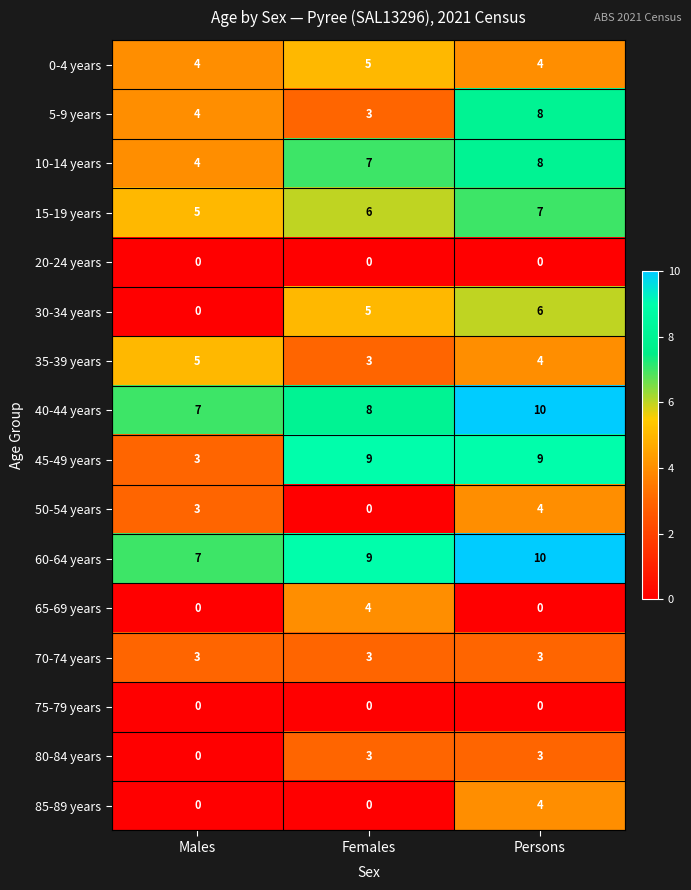

Is it true that 5-9 years equals 6 at Males?

False